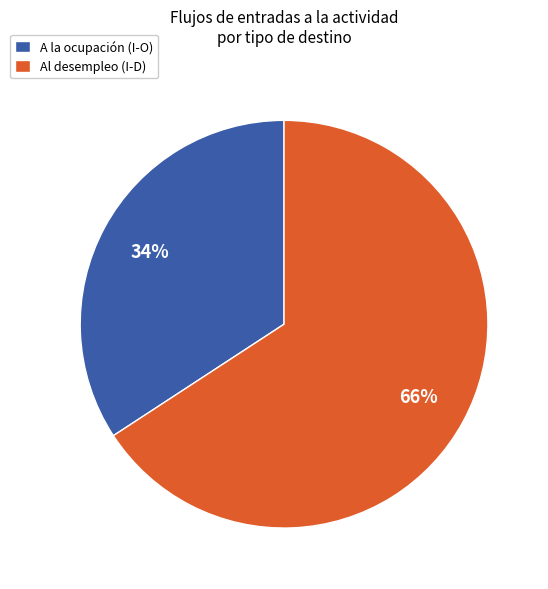

How many slices are in this pie chart?

2